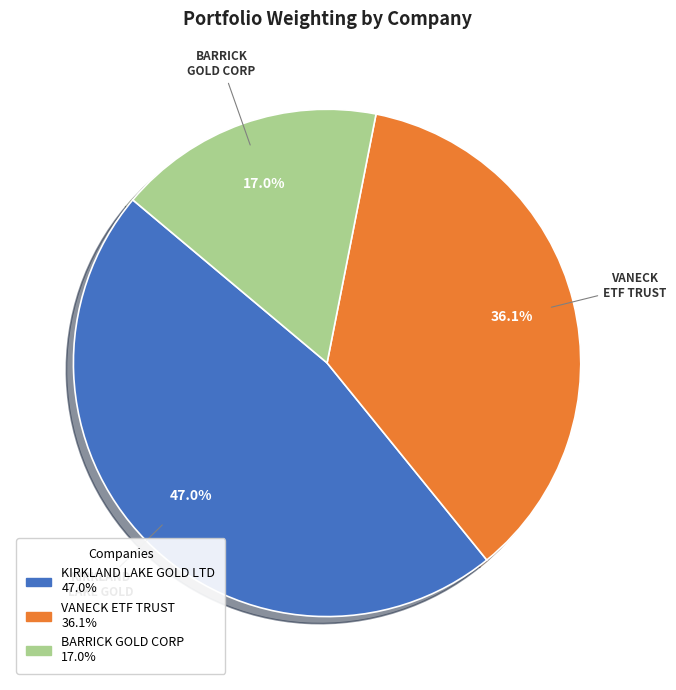

Is there any slice that represents more than half of the pie?

No